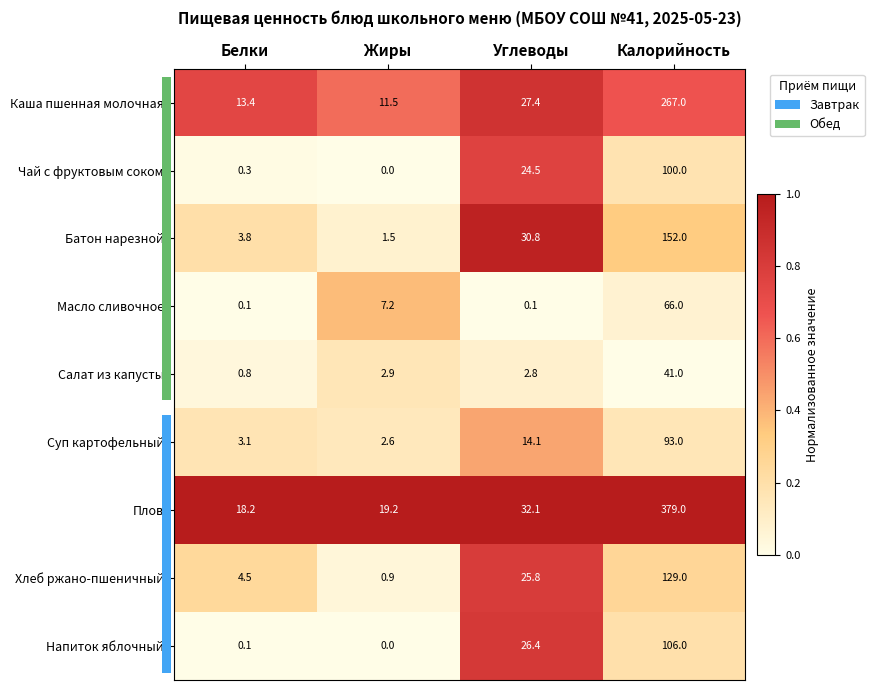

What is the total value across all series at Белки?

44.3